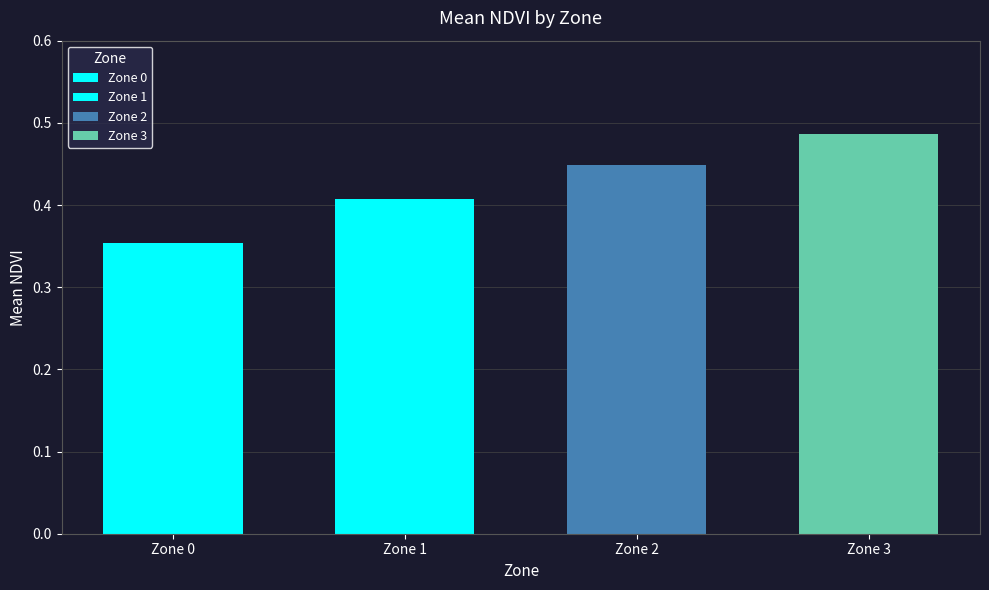

List the labels in order of value, largest first.

3, 2, 1, 0